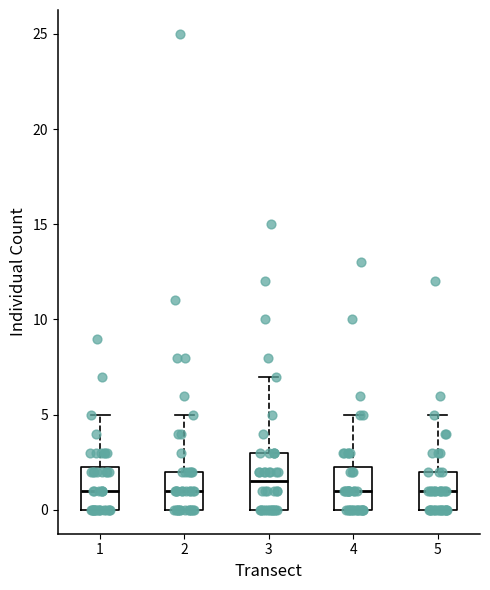

Where is the lower edge of the box at x = 5 on the y-axis? The values are not printed on the chart, so give them approximately, as read against the axis.

0.0